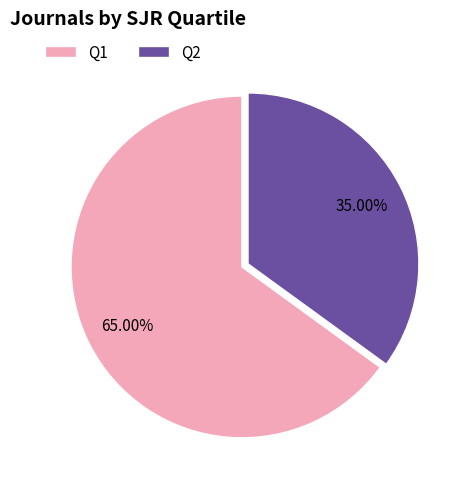

What is the majority slice?

Q1